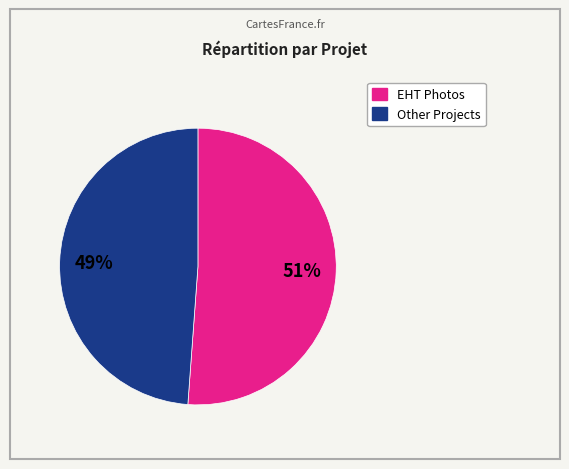

Is there a majority slice in this chart?

Yes